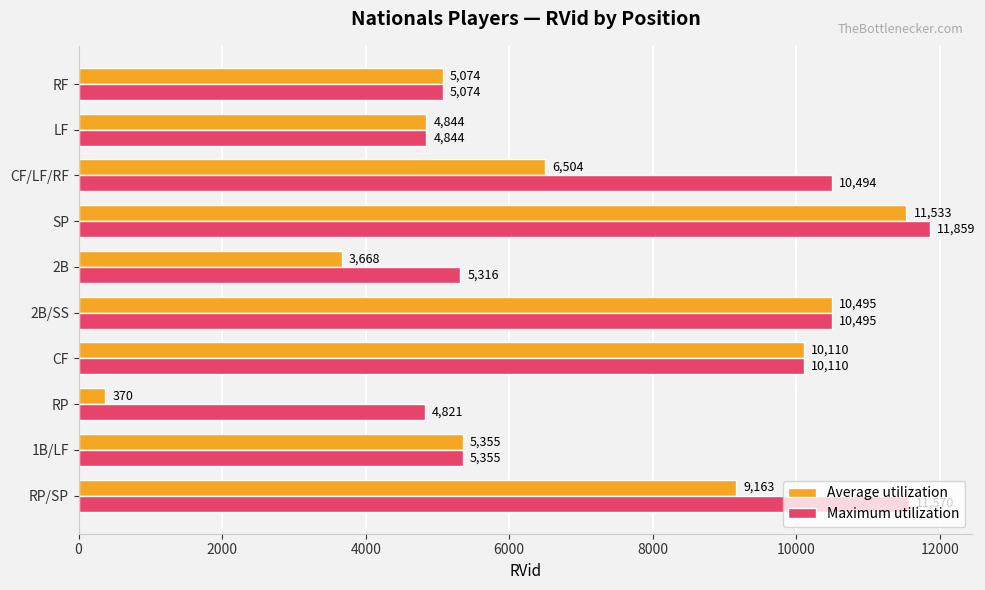

List the series in order of their overall mean, highest first.

Maximum utilization, Average utilization